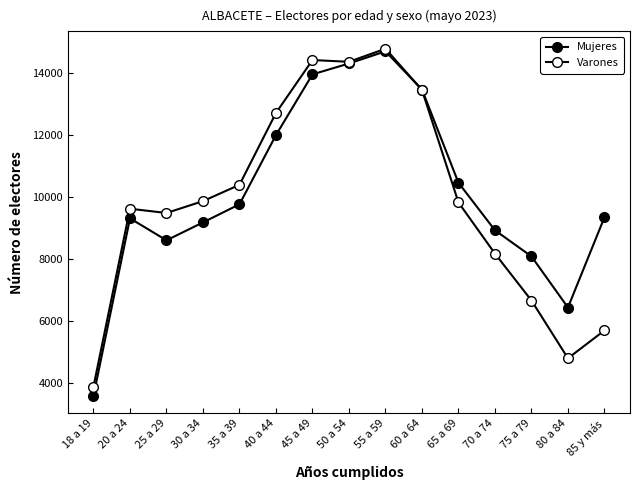

What is the smallest value displayed?

3582